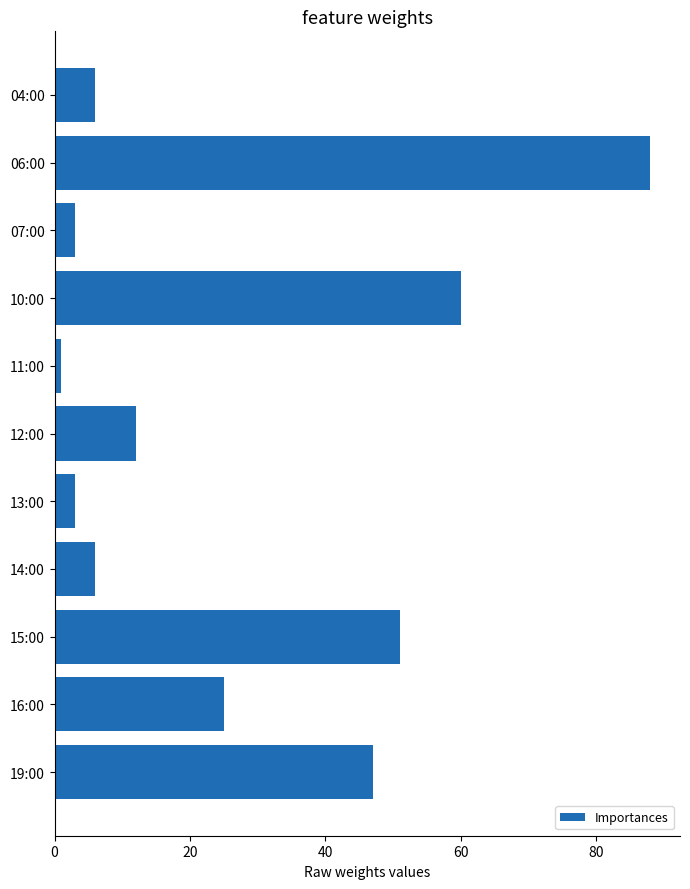

What is the maximum value shown in the chart?

88